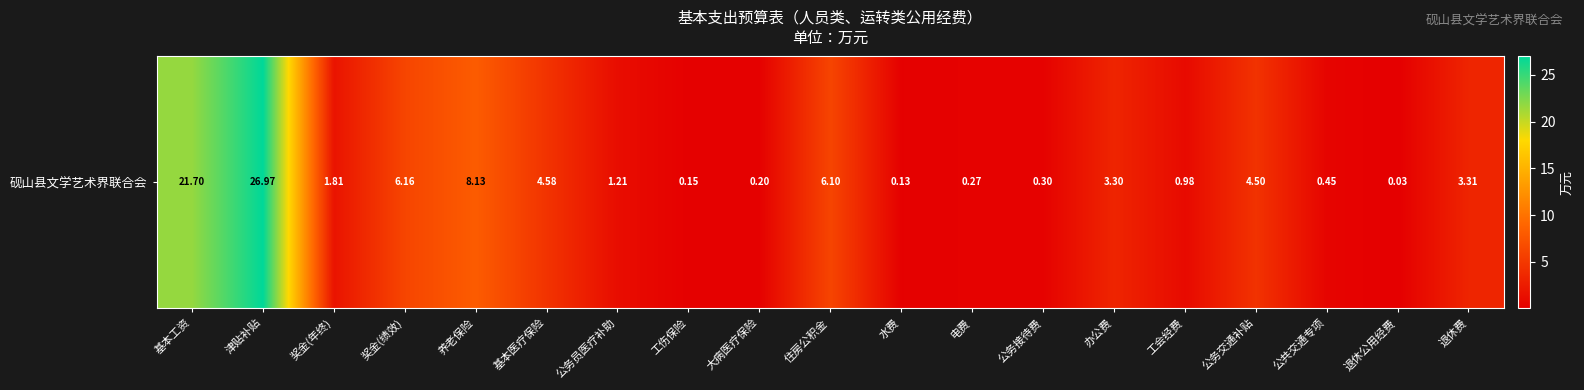

What is the change in value from 工伤保险 to 大病医疗保险?

+0.1